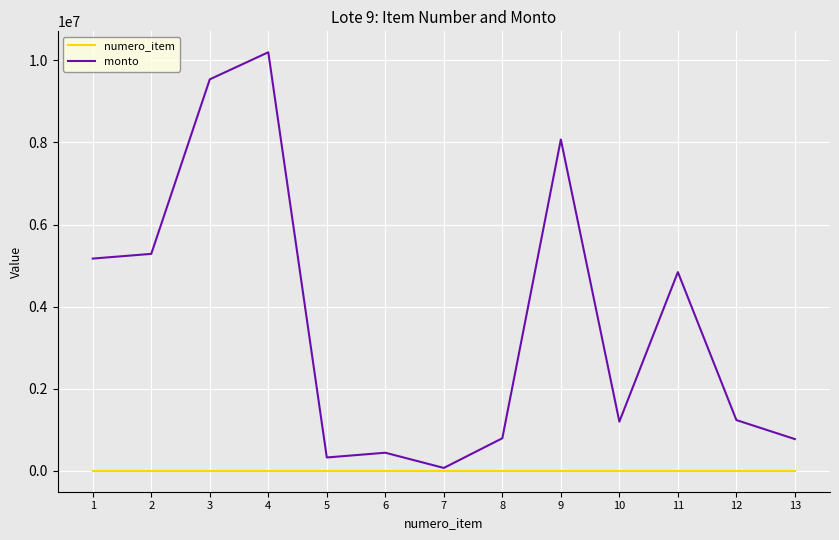

At which category is the sum across all series the highest?

4